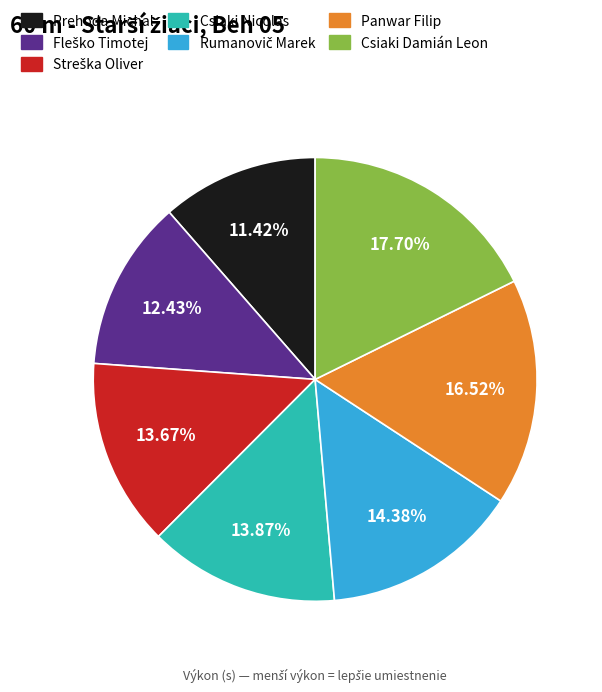

Combined, do Csiaki Damián Leon and Prehoda Michal account for over 50%?

No